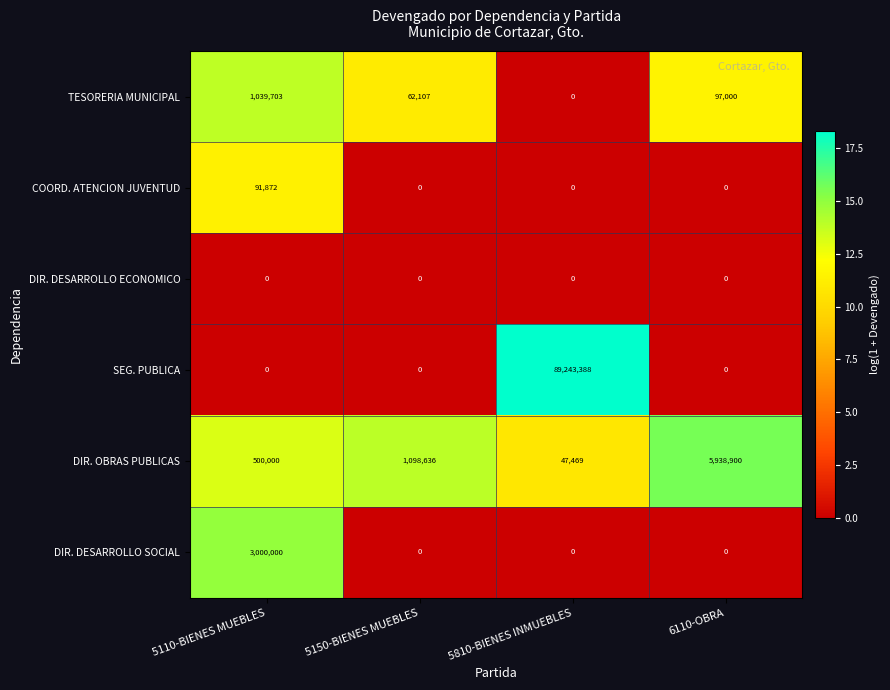

The TESORERIA MUNICIPAL series shows 0 at 5810-BIENES INMUEBLES. True or false?

True